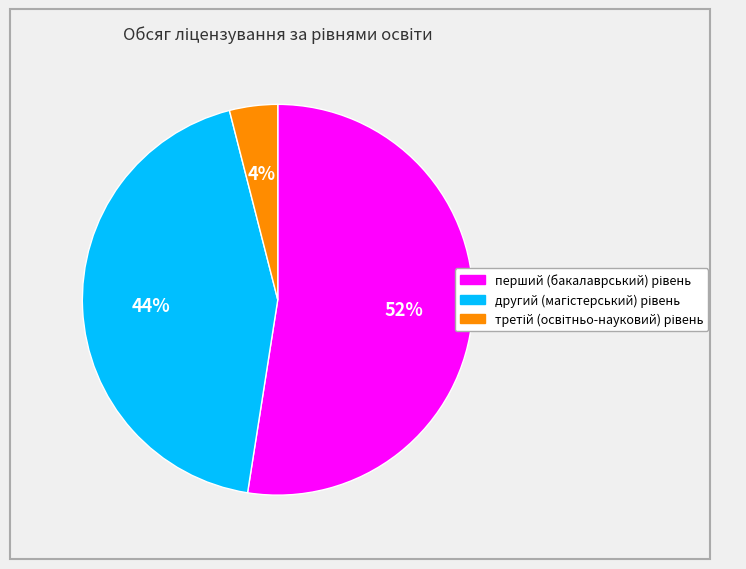

Does any single category account for the majority?

Yes